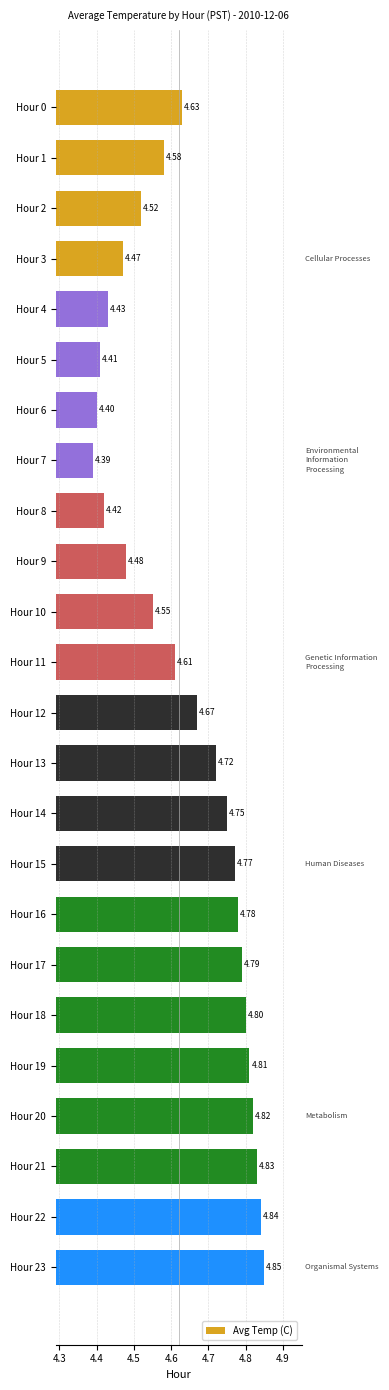

Between Hour 12 and Hour 20, which is larger?

Hour 20